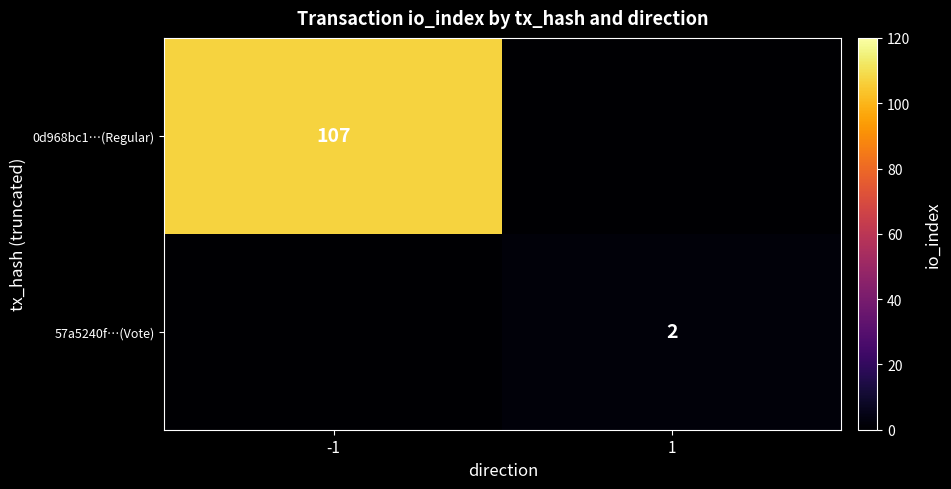

Is it true that 0d968bc1…(Regular) equals 59 at -1?

False